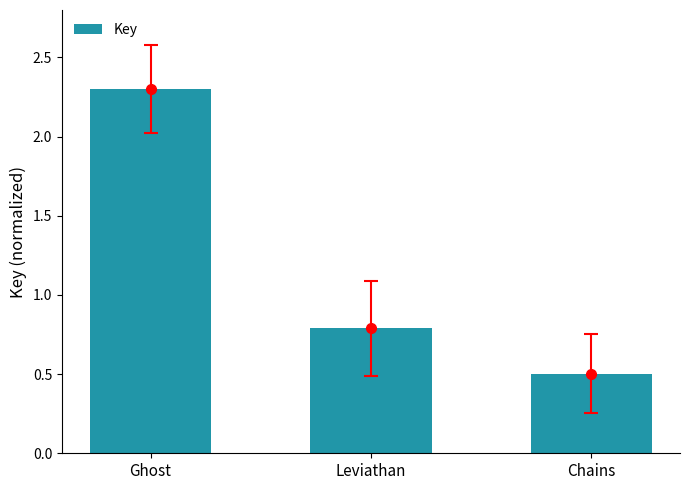

What position from the left is Ghost?

1